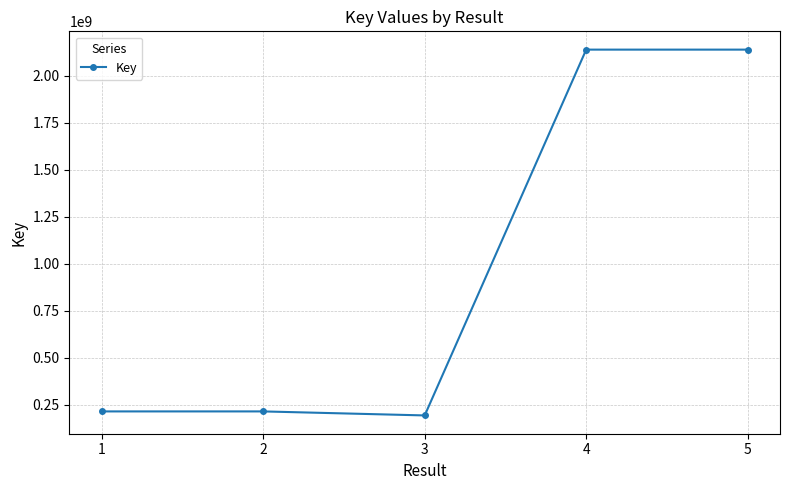

Is it true that the value at 1 is 214692200?

True